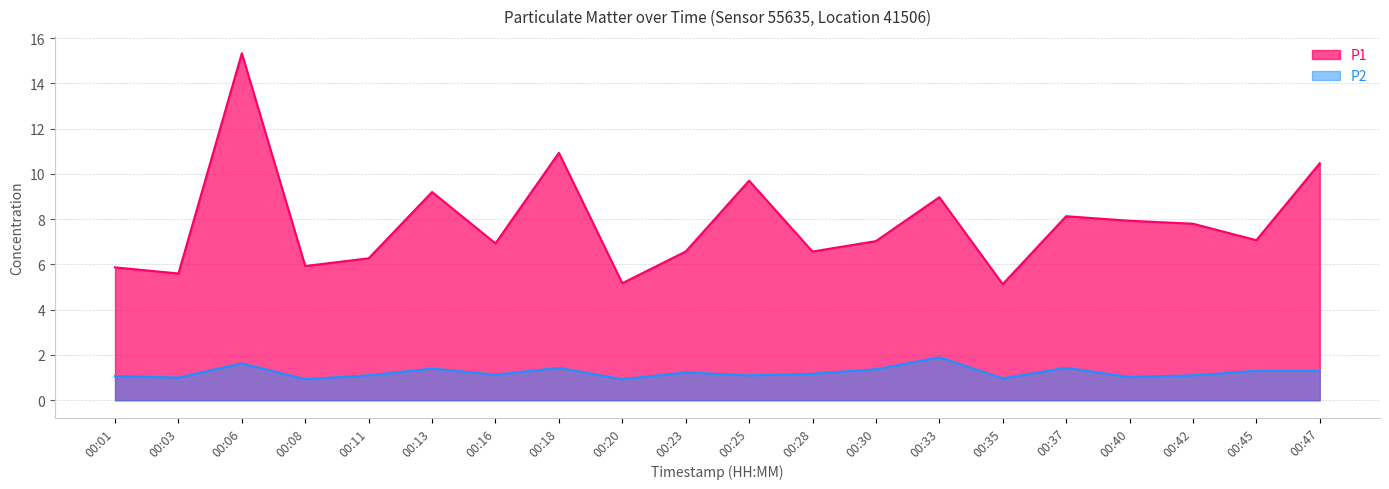

Rank the series by their maximum value, from highest to lowest.

P1, P2